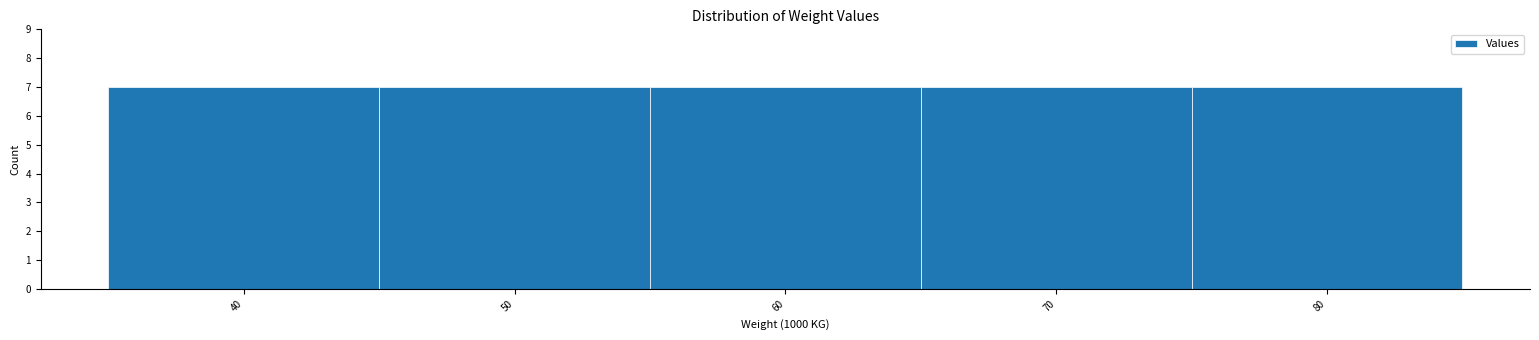

What is the height of the bar covering 45 to 55 on the x-axis? The values are not printed on the chart, so give them approximately, as read against the axis.

7